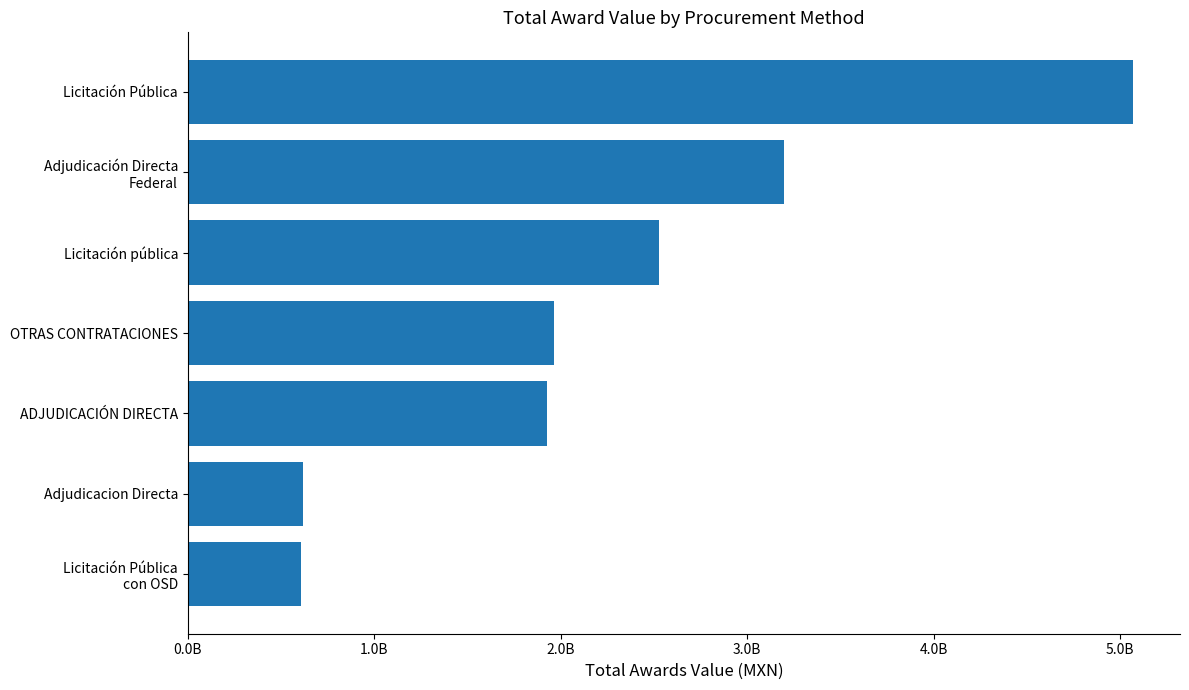

Does the chart contain any negative values?

No